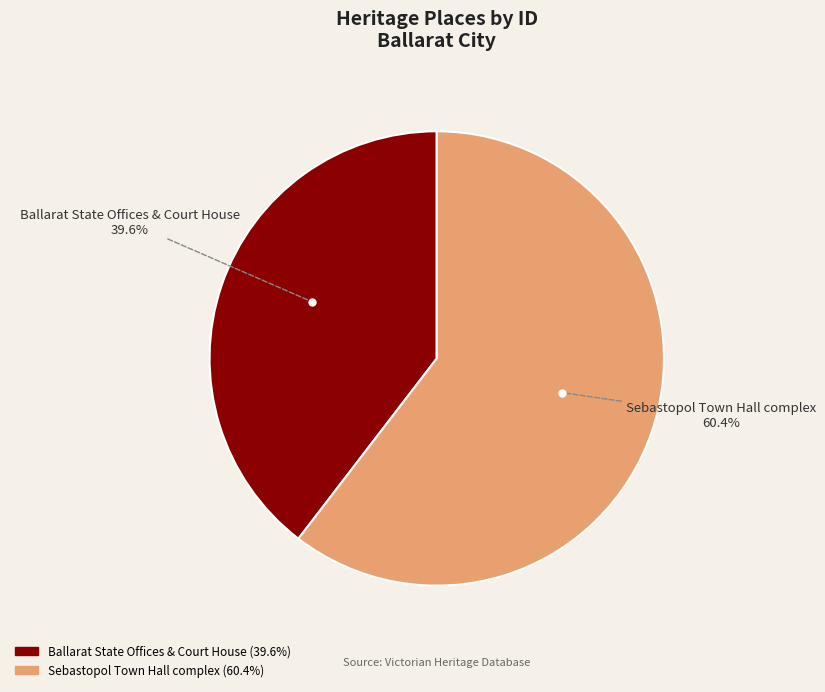

Between Sebastopol Town Hall complex and Ballarat State Offices & Court House, which is larger?

Sebastopol Town Hall complex